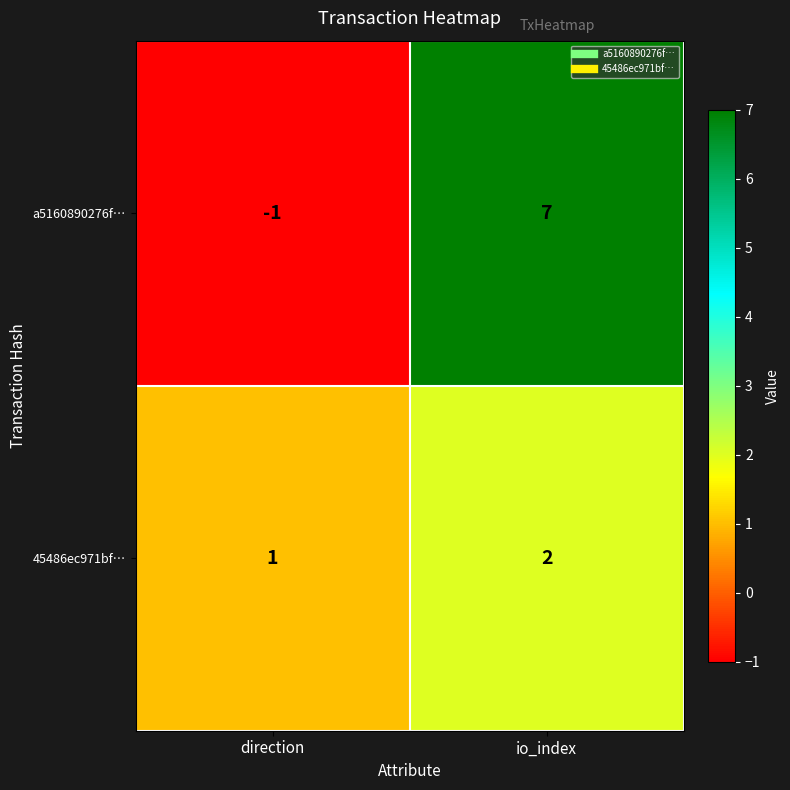

Which category has the highest value across all series?

io_index